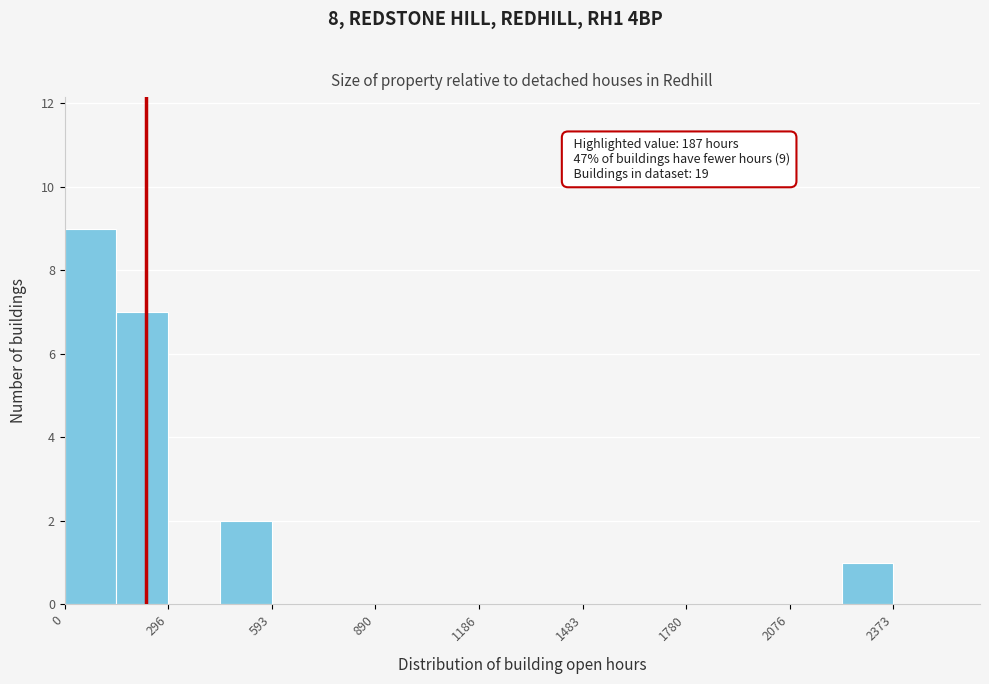

Around what value on the x-axis is the tallest bar? Give the approximate position of its centre, as read against the axis.

50